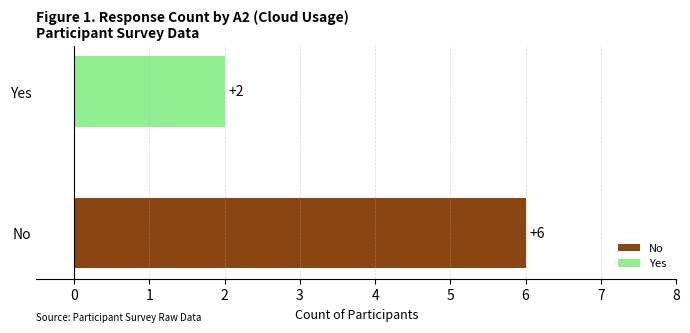

What is the smallest value displayed?

2